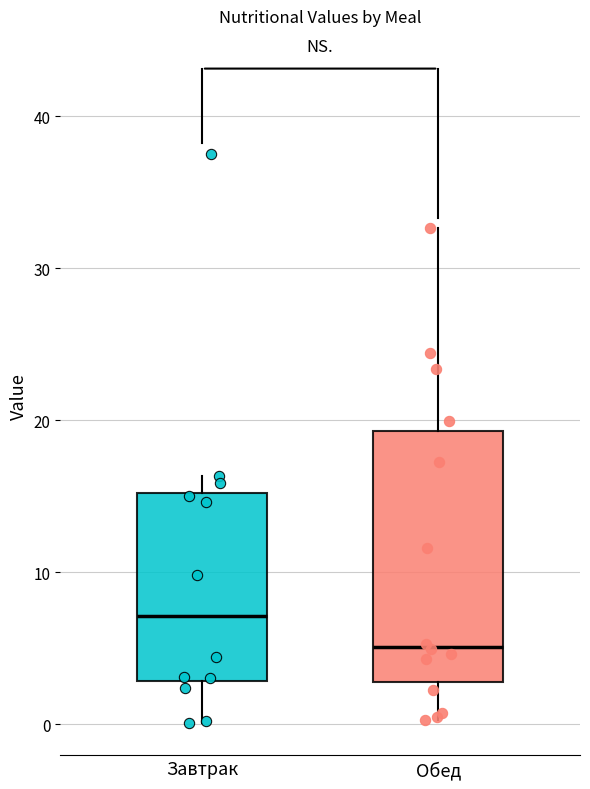

Where is the upper edge of the box for Завтрак on the y-axis? The values are not printed on the chart, so give them approximately, as read against the axis.

15